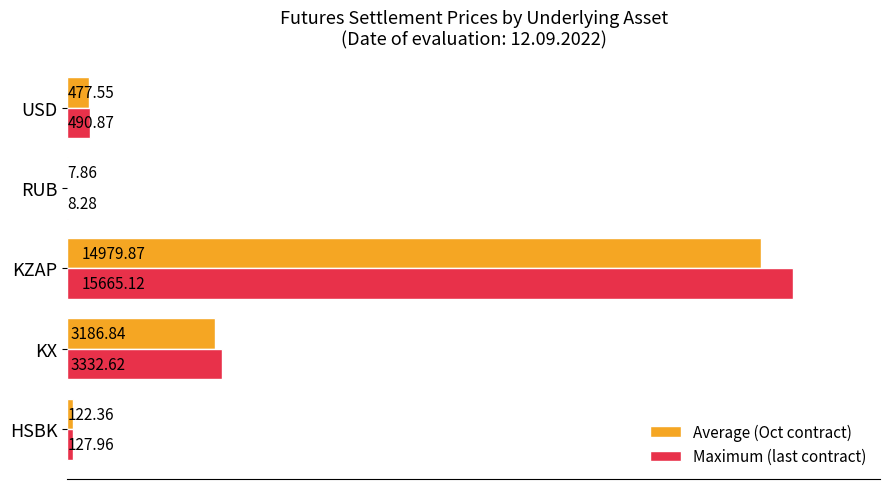

At which category is the sum across all series the highest?

KZAP